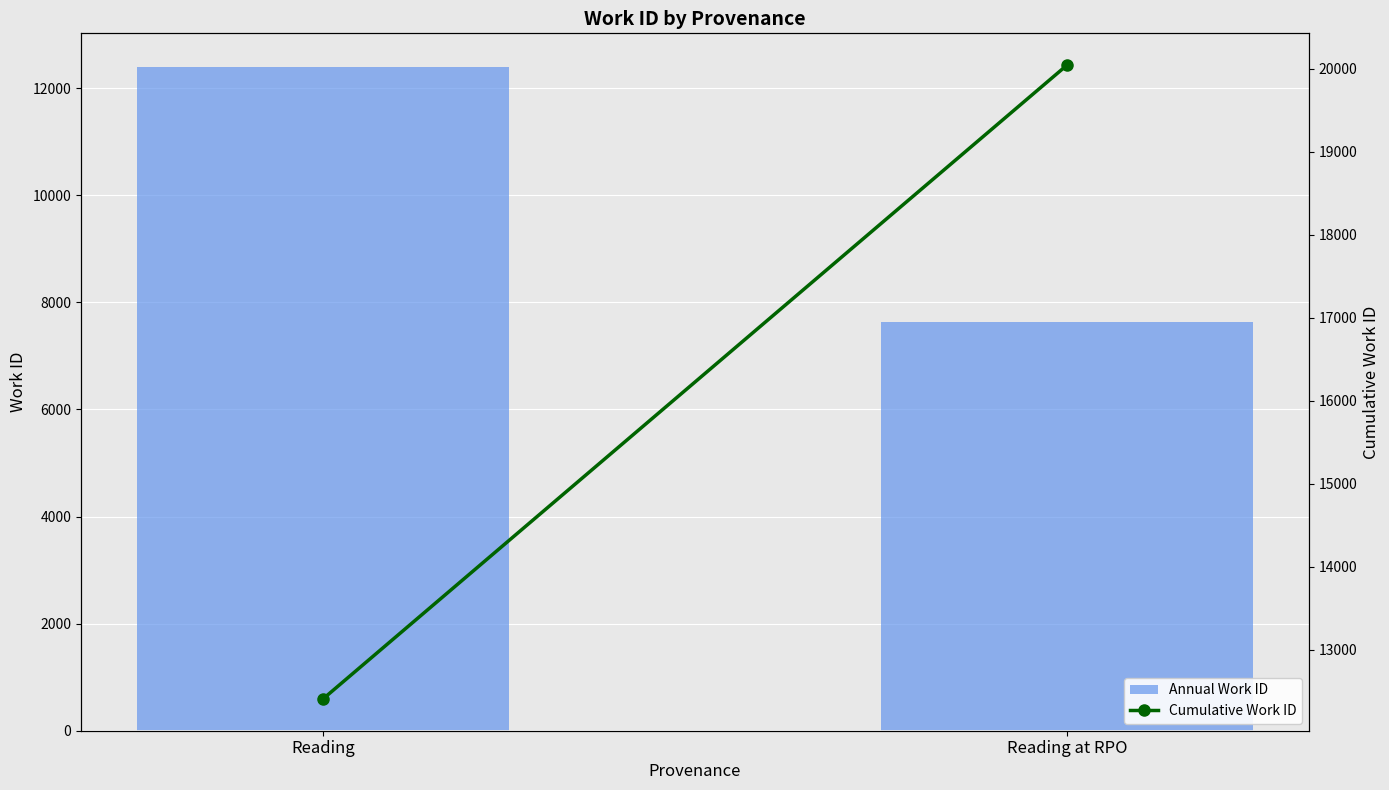

Between Reading at RPO and Reading, which is larger?

Reading